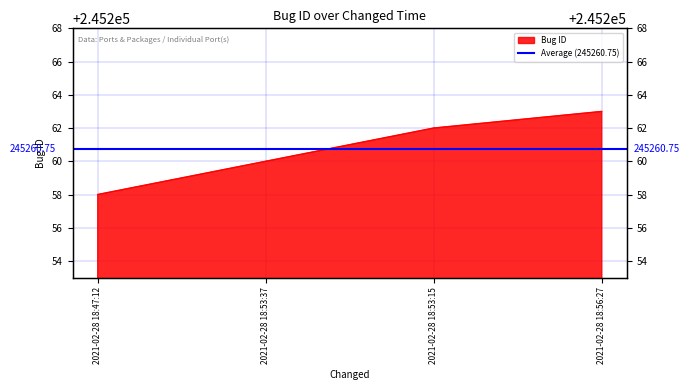

What is the label of the 1st point from the right?

2021-02-28 18:56:27